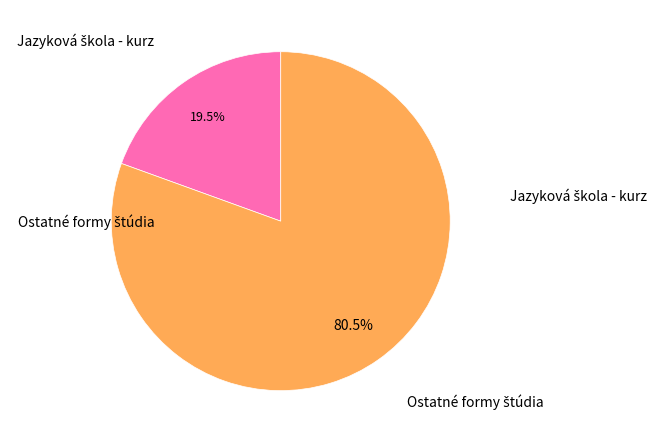

Does any single category account for the majority?

Yes